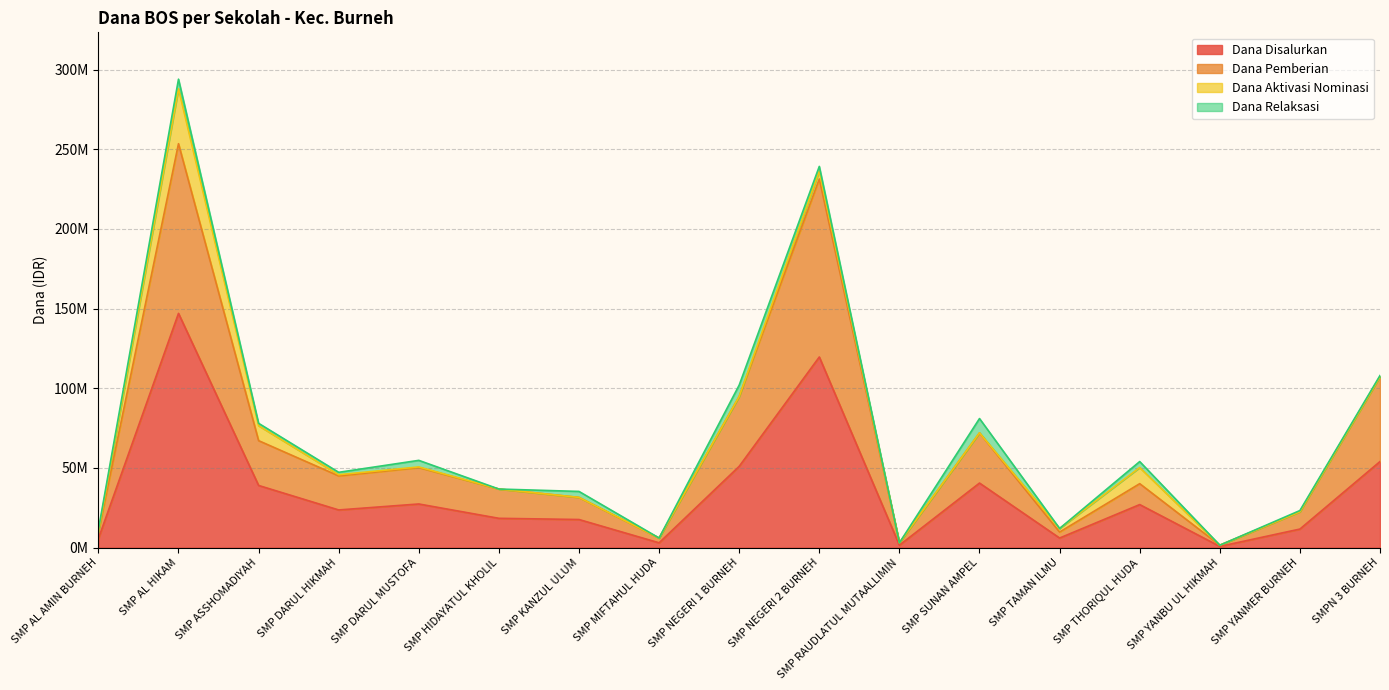

Does the chart display data point markers on the line(s)?

No